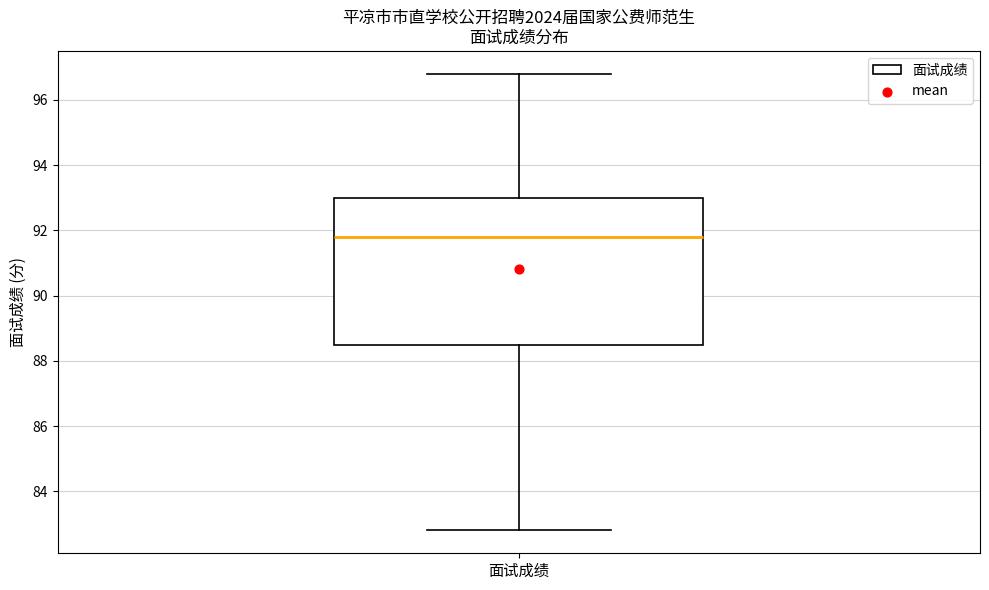

Where does the median line of the box for 面试成绩 sit on the y-axis? The values are not printed on the chart, so give them approximately, as read against the axis.

91.8